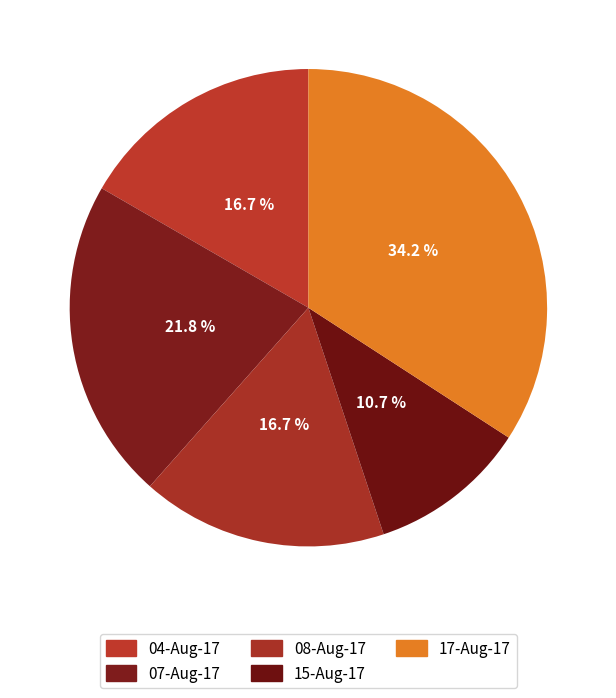

The 07-Aug-17 slice represents 9% of the pie. True or false?

False